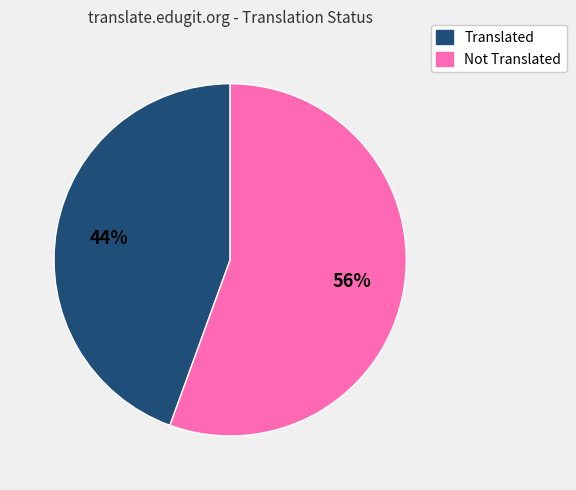

To the nearest percent, what is the average slice percentage?

50%